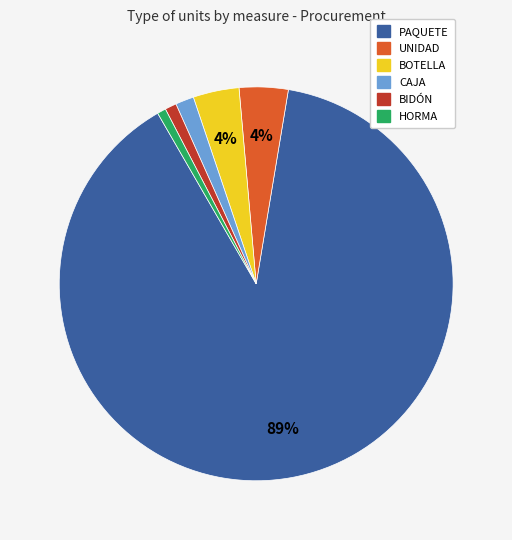

To the nearest percent, what is the average slice percentage?

17%